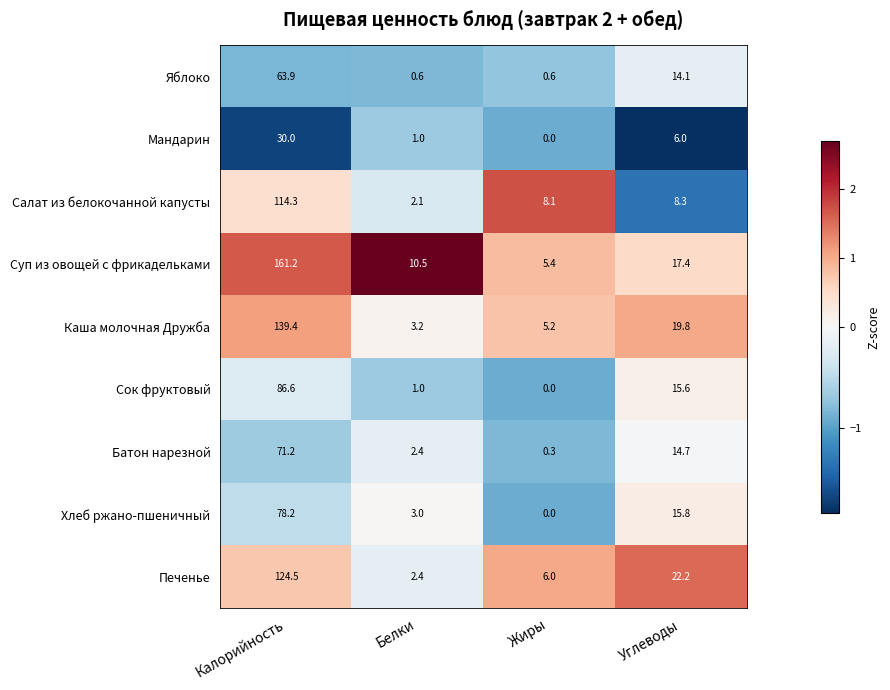

Which series has the largest total across all categories?

Суп из овощей с фрикадельками